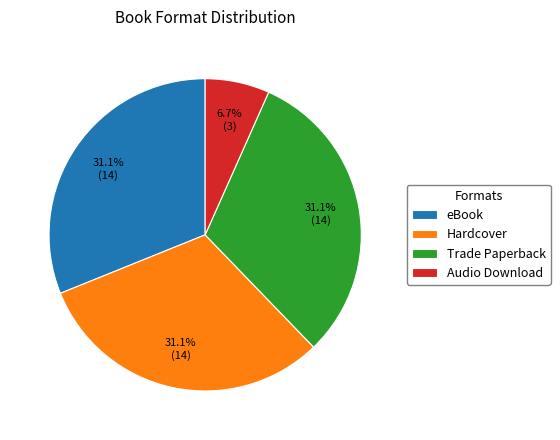

Is eBook the majority of the pie?

No